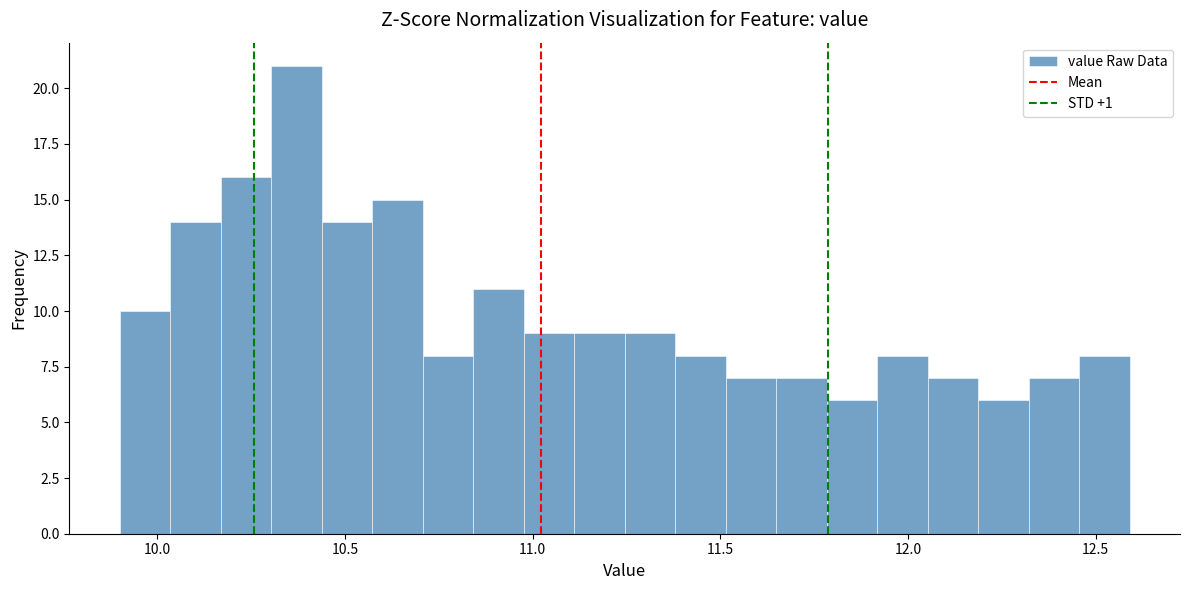

Around what value on the x-axis is the tallest bar? Give the approximate position of its centre, as read against the axis.

10.35